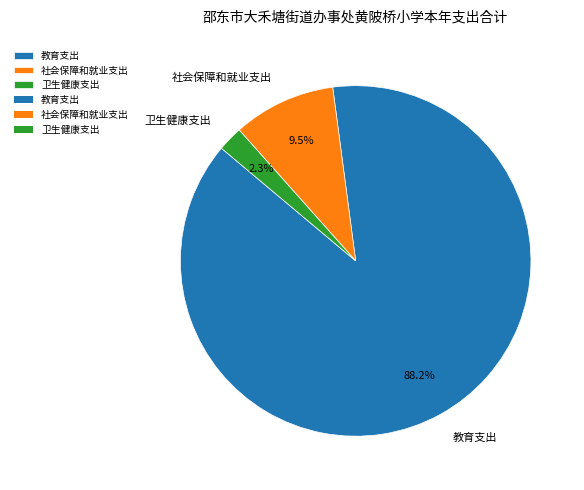

True or false: 卫生健康支出 accounts for 16% of the total.

False